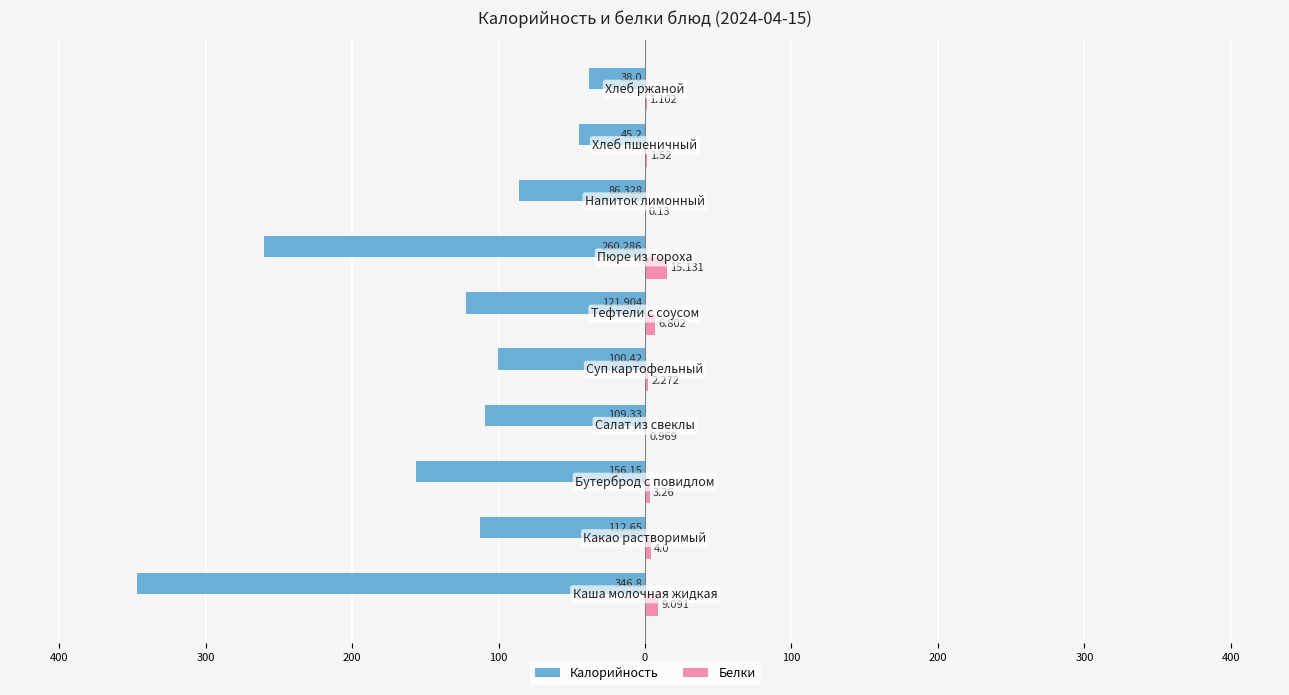

What are all the series names shown in the legend?

Калорийность, Белки